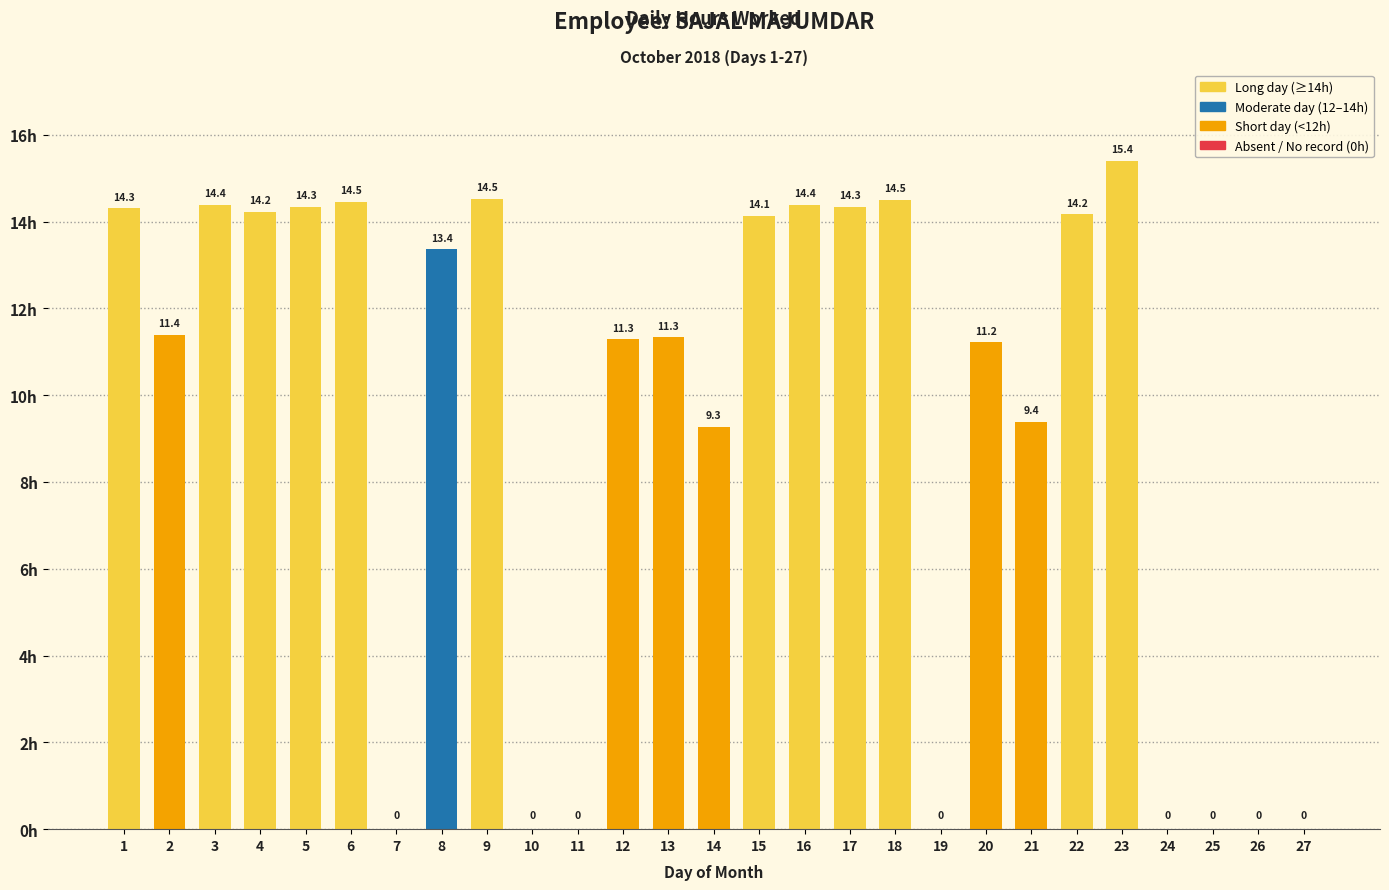

What is the sum of the values at 19 and 21?

9.4